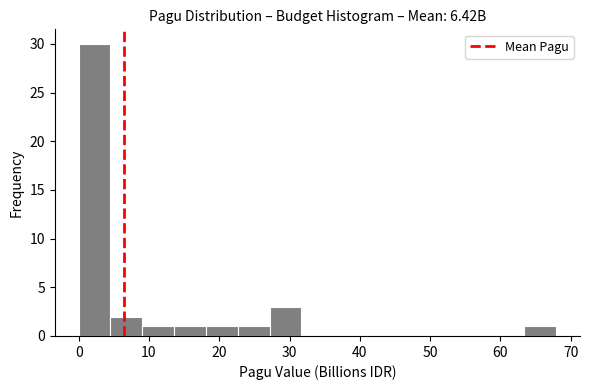

Reading left to right, transcribe this chart: for each bar, give the range it covers on the x-axis and its height. Neither the bar edges nor the heights are printed on the chart, so give them approximately, as read against the axes.

0 to 5: 30
5 to 9: 2
9 to 14: 1
14 to 18: 1
18 to 23: 1
23 to 27: 1
27 to 32: 3
32 to 36: 0
36 to 41: 0
41 to 45: 0
45 to 50: 0
50 to 54: 0
54 to 59: 0
59 to 63: 0
63 to 68: 1